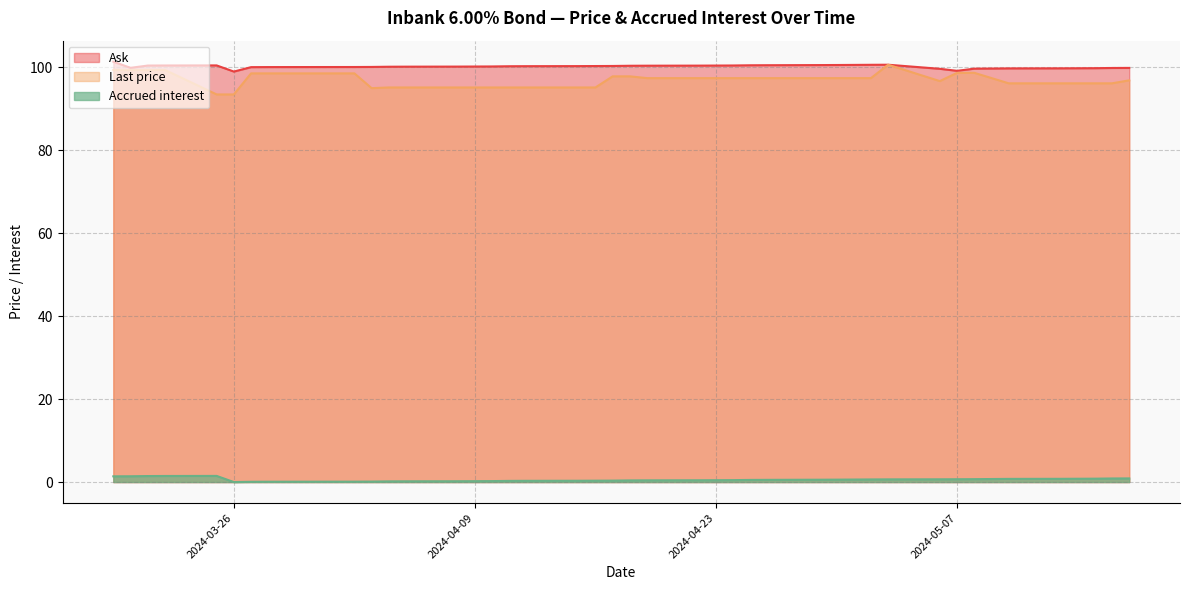

What is the difference between the second highest and second lowest values in the Last price series?

5.9